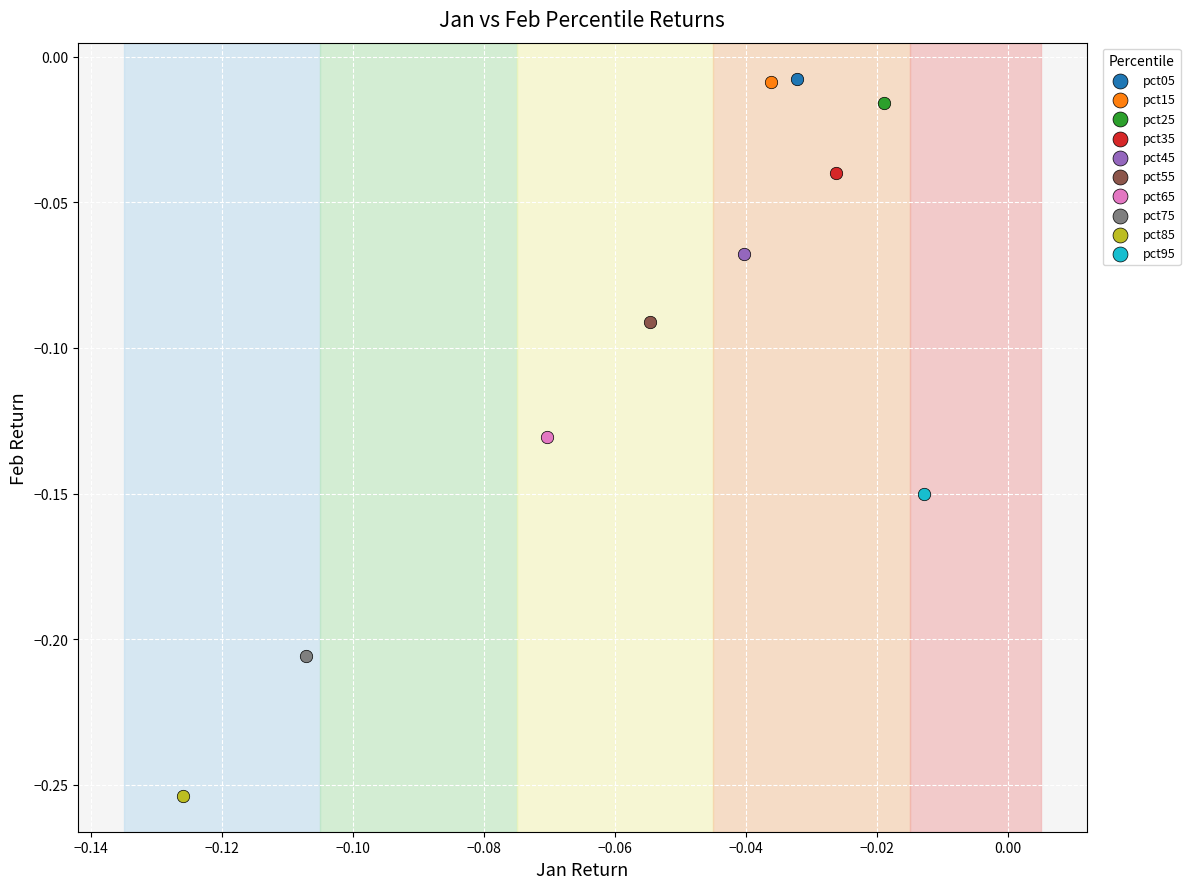

What are all the series names shown in the legend?

pct05, pct15, pct25, pct35, pct45, pct55, pct65, pct75, pct85, pct95